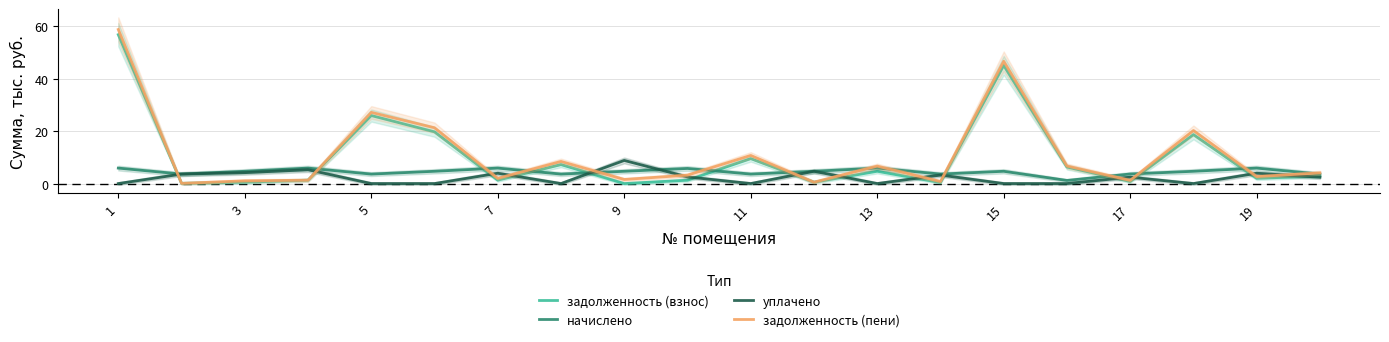

The задолженность (пени) series shows 1.8 at 13. True or false?

False